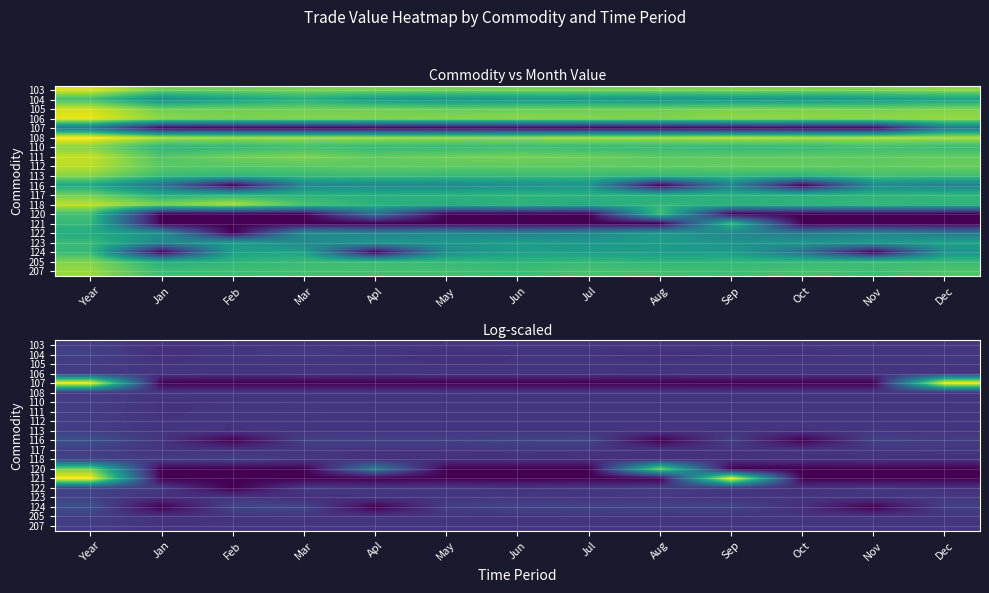

Rank the categories by 108 value from lowest to highest.

May, Jun, Apl, Feb, Mar, Jul, Aug, Oct, Nov, Dec, Jan, Sep, Year